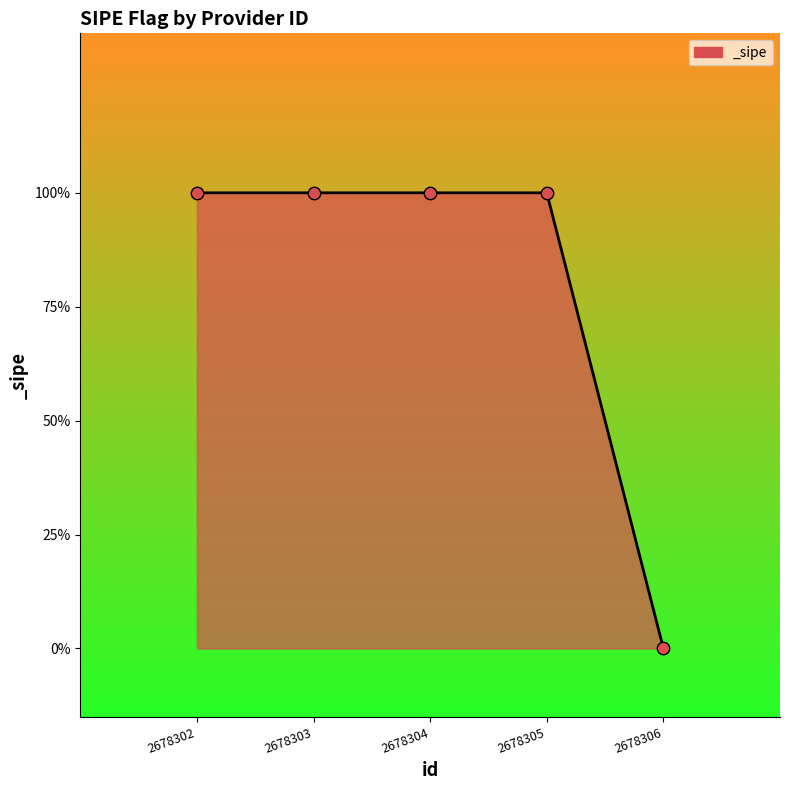

What is the change in value from 2678303 to 2678306?

-1